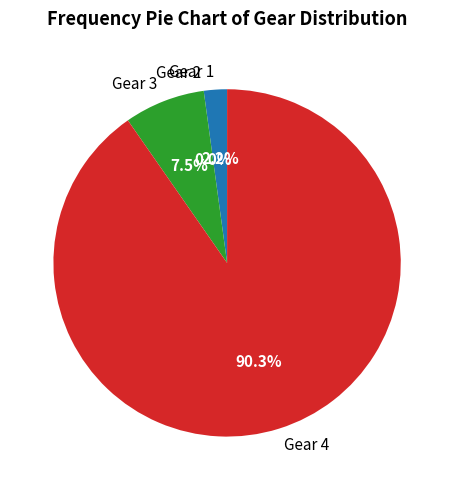

What percentage is the 3 slice, to the nearest percent?

8%